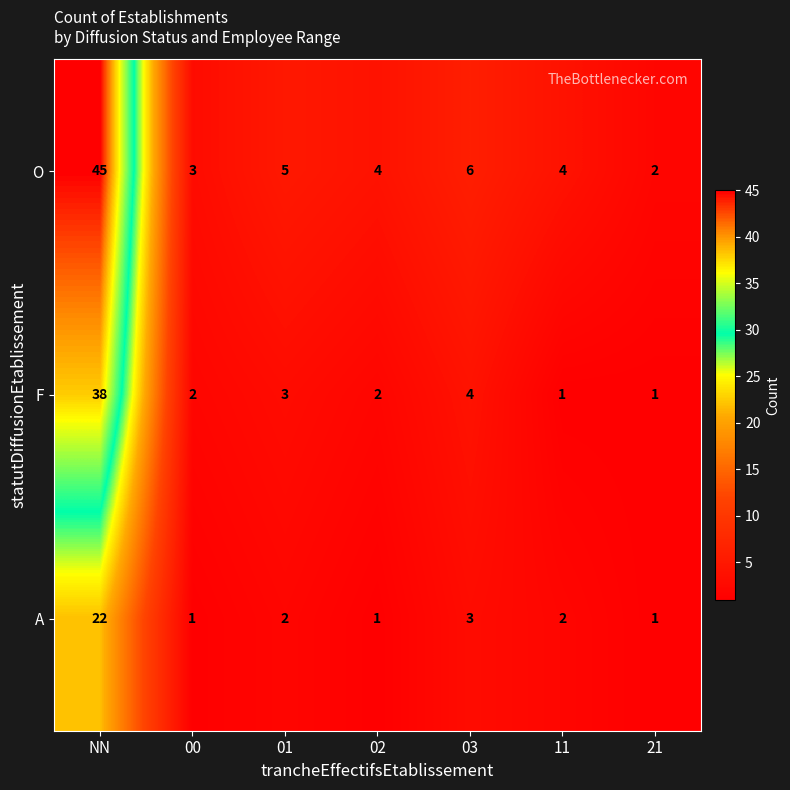

How many data points in A are less than 2?

3